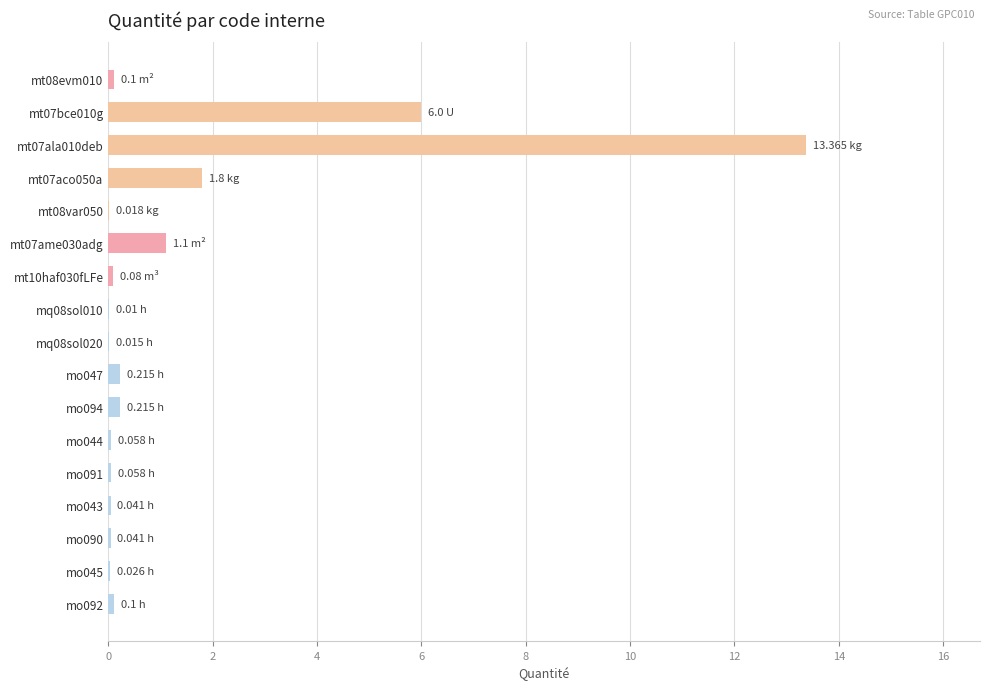

What is the sum of the values at mt07aco050a and mt07ame030adg?

2.9